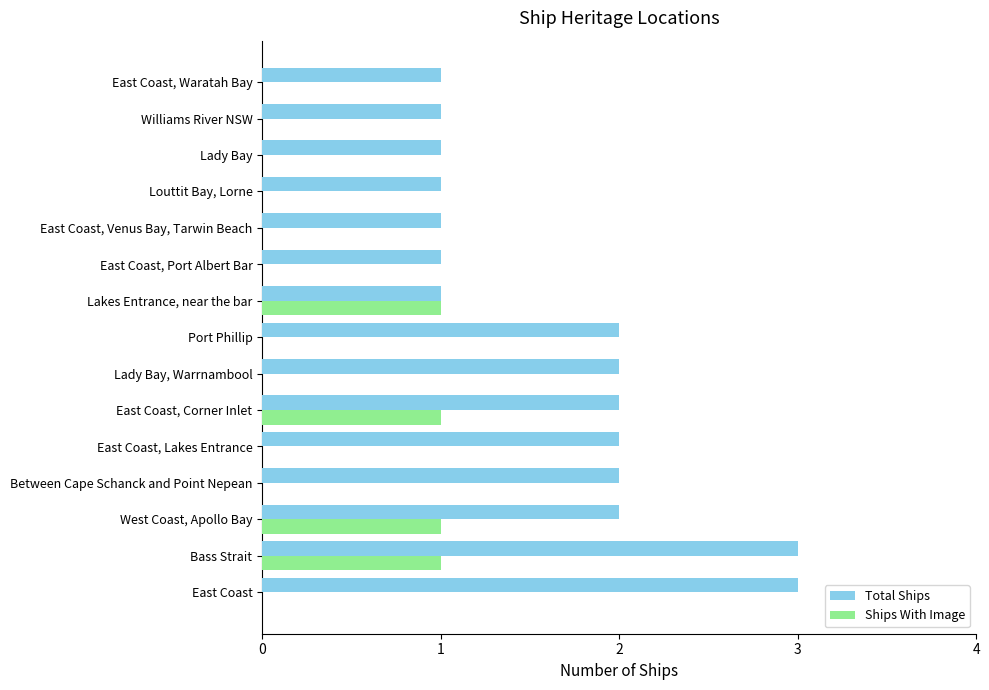

What is the sum of all Total Ships values?

25